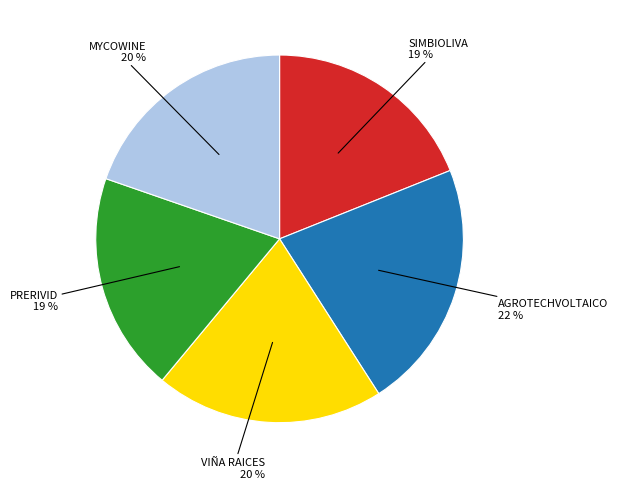

True or false: AGROTECHVOLTAICO accounts for 22% of the total.

True